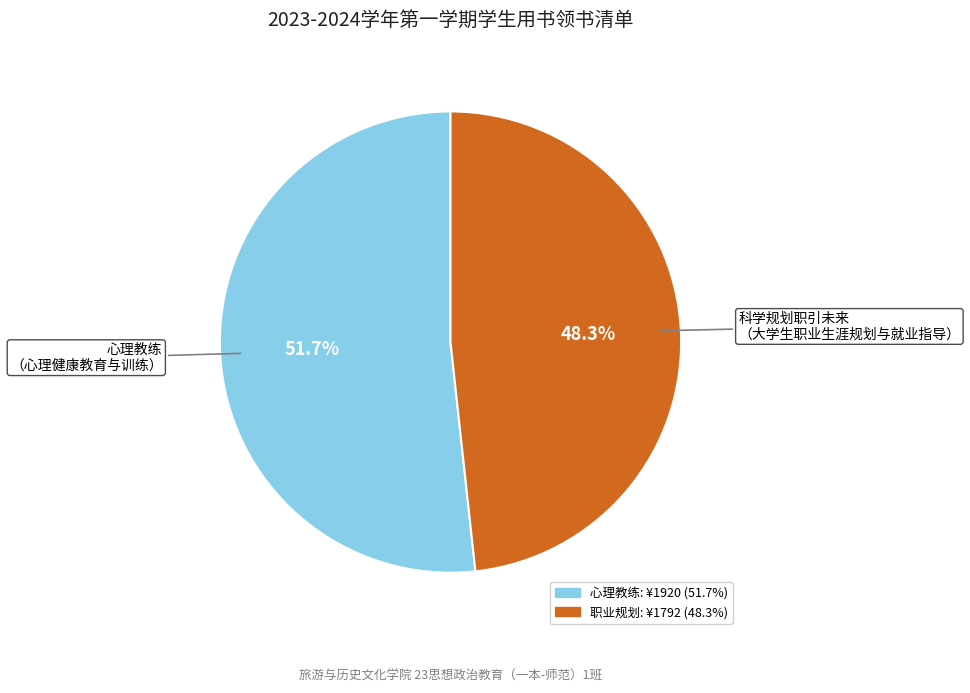

How many segments does this pie chart have?

2